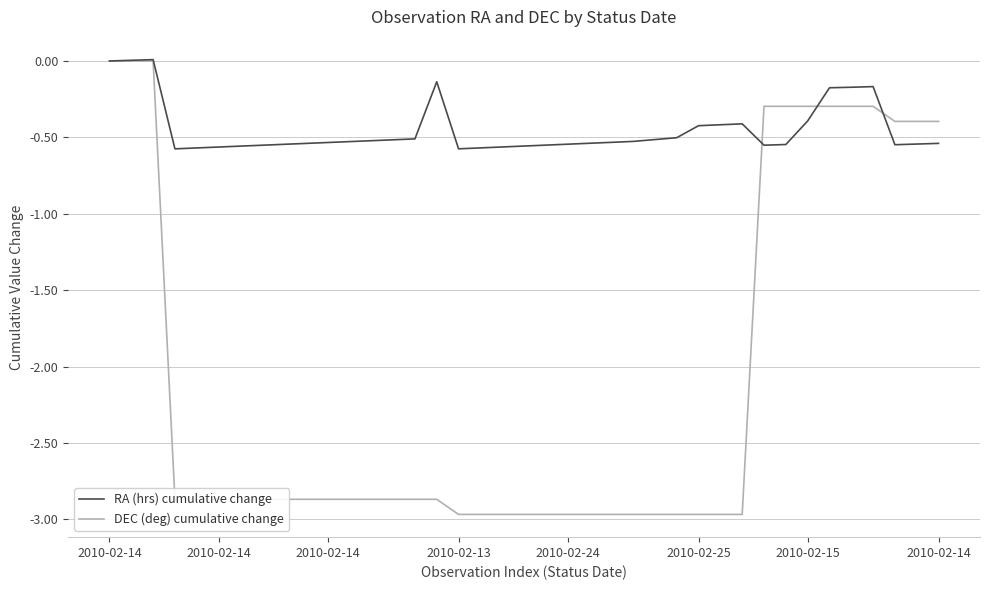

Rank the series by their average value, from highest to lowest.

RA (hrs) cumulative change, DEC (deg) cumulative change